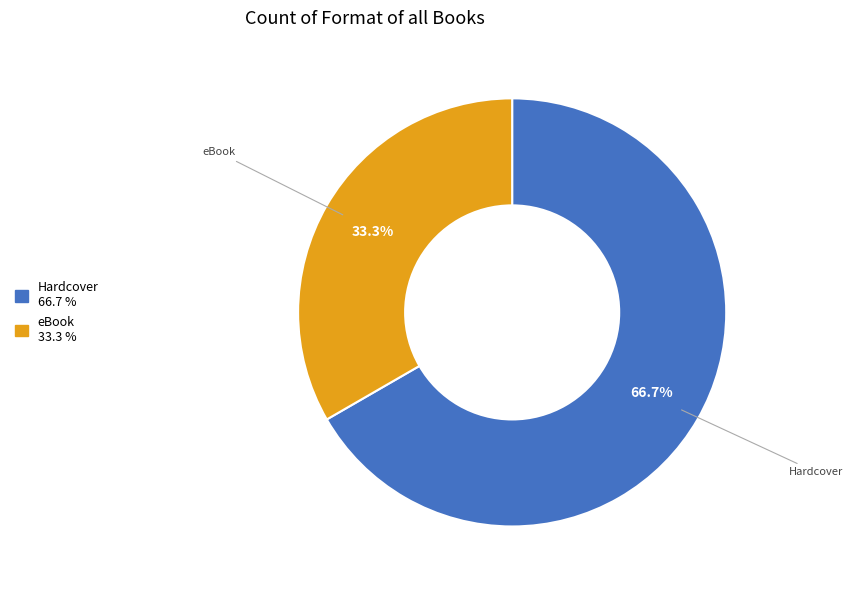

Is Hardcover the majority of the pie?

Yes